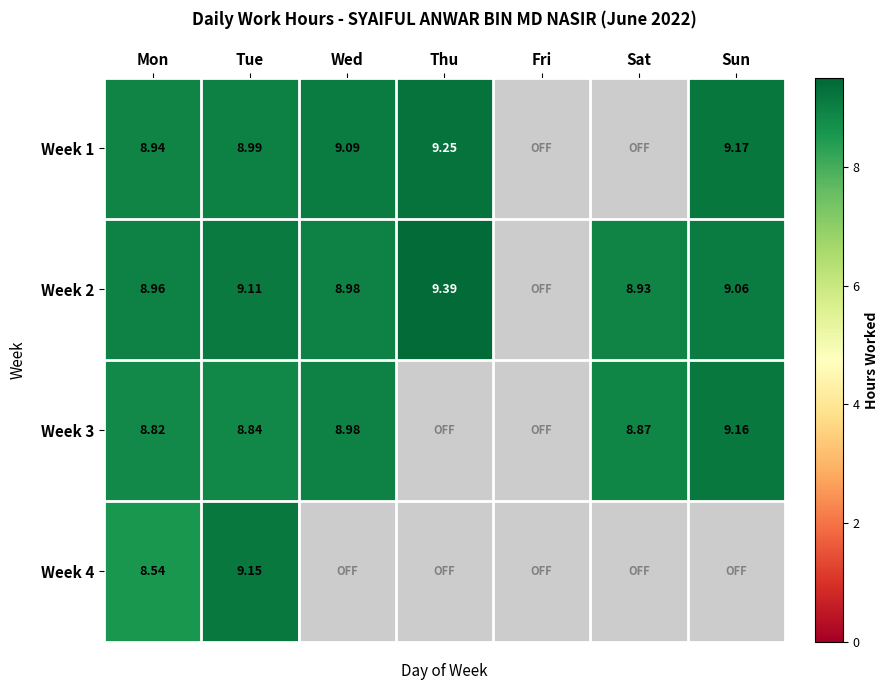

What is the average value of the Week 1 series?

6.5